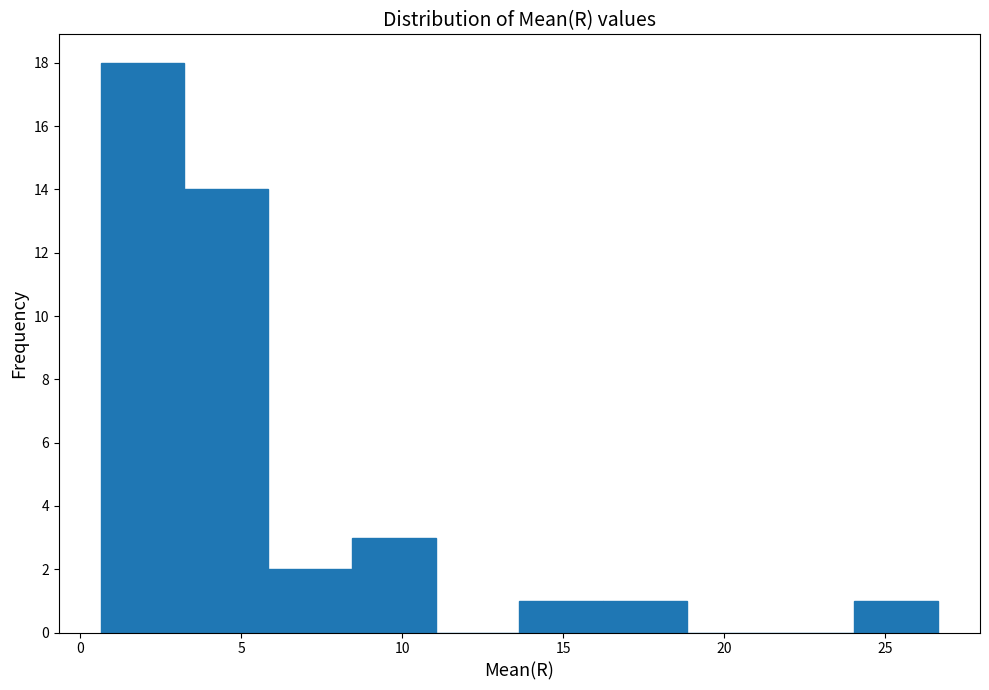

Over which range of the x-axis is the bar tallest?

0.5 to 3.0